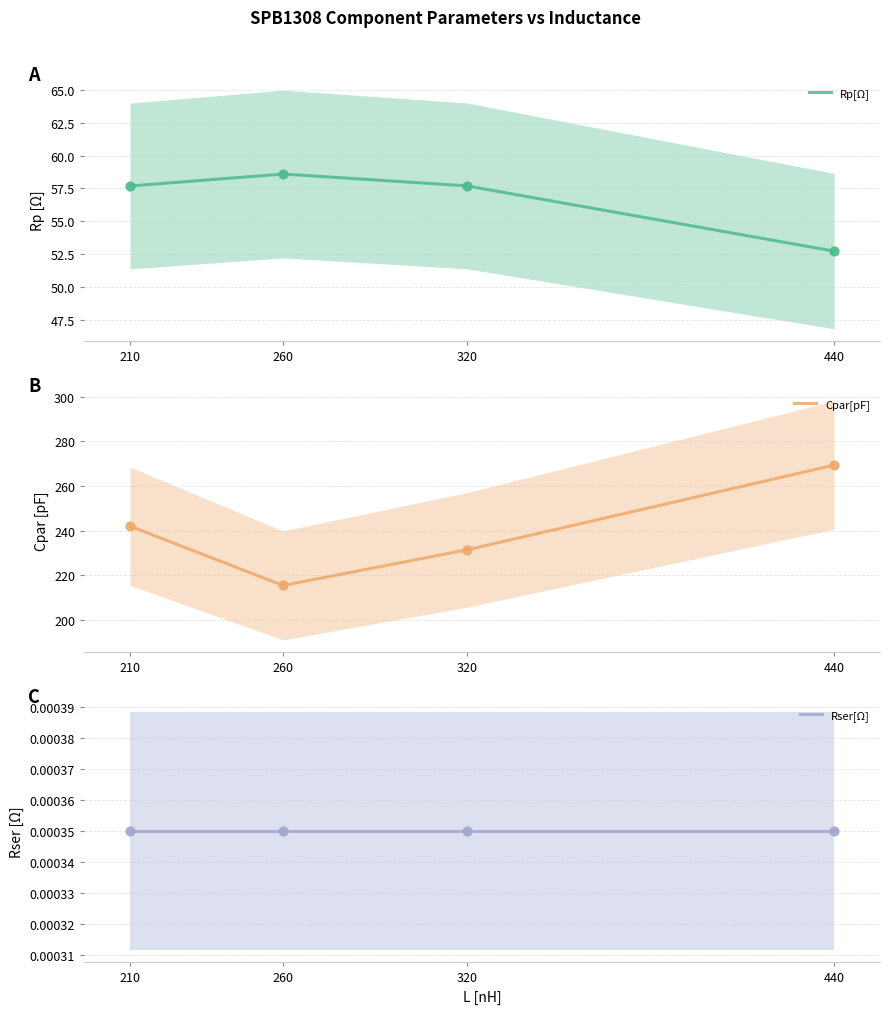

At how many categories does at least one series exceed 205?

4